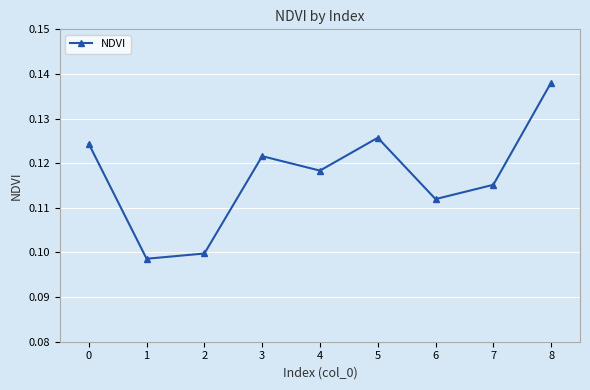

Which has a higher value, 8 or 4?

8